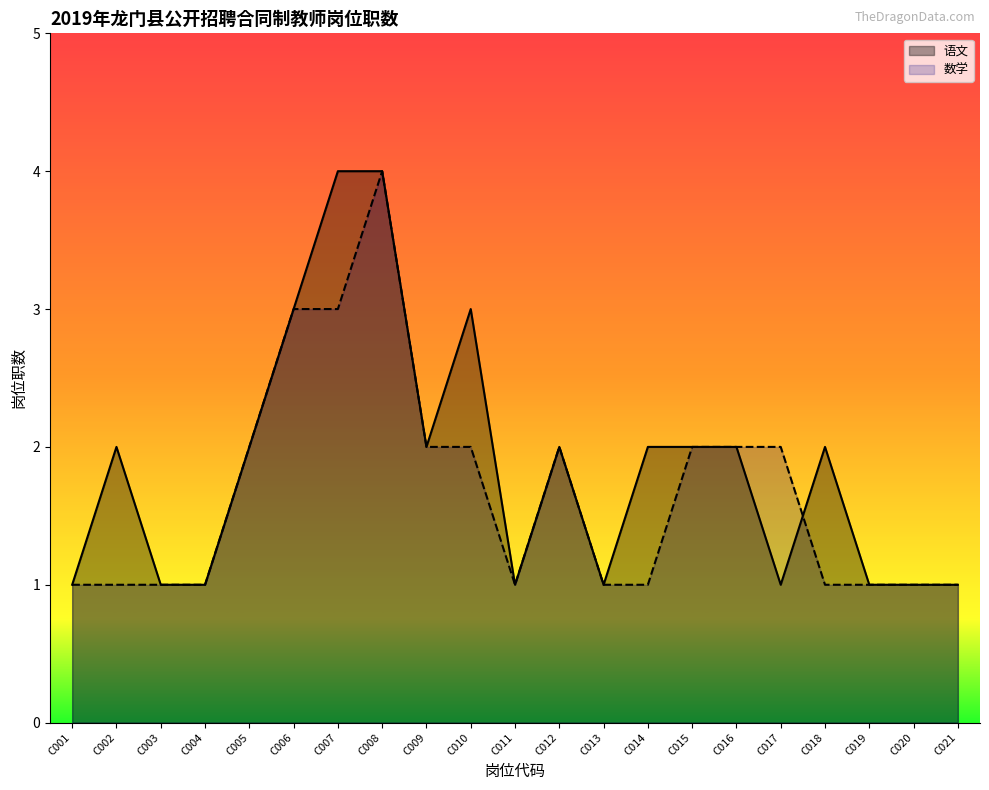

How many interior local peaks does the 语文 series have?

4